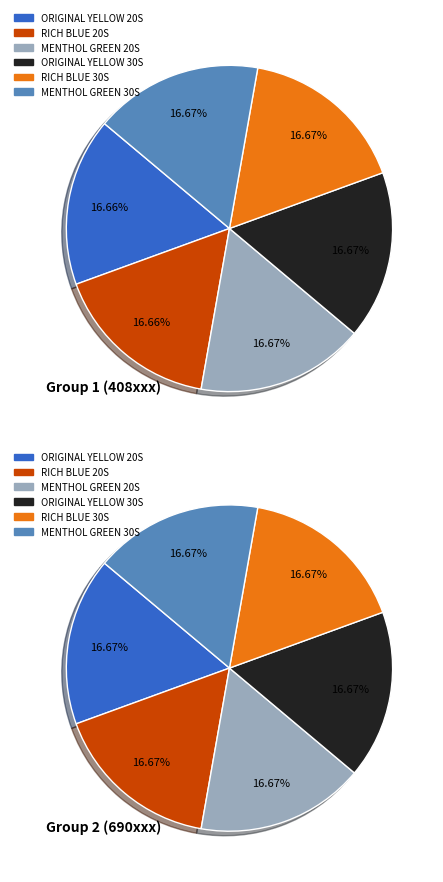

Between ORIGINAL YELLOW 30S and RICH BLUE 30S, which series saw the biggest shift?

Group 1 (408xxx)